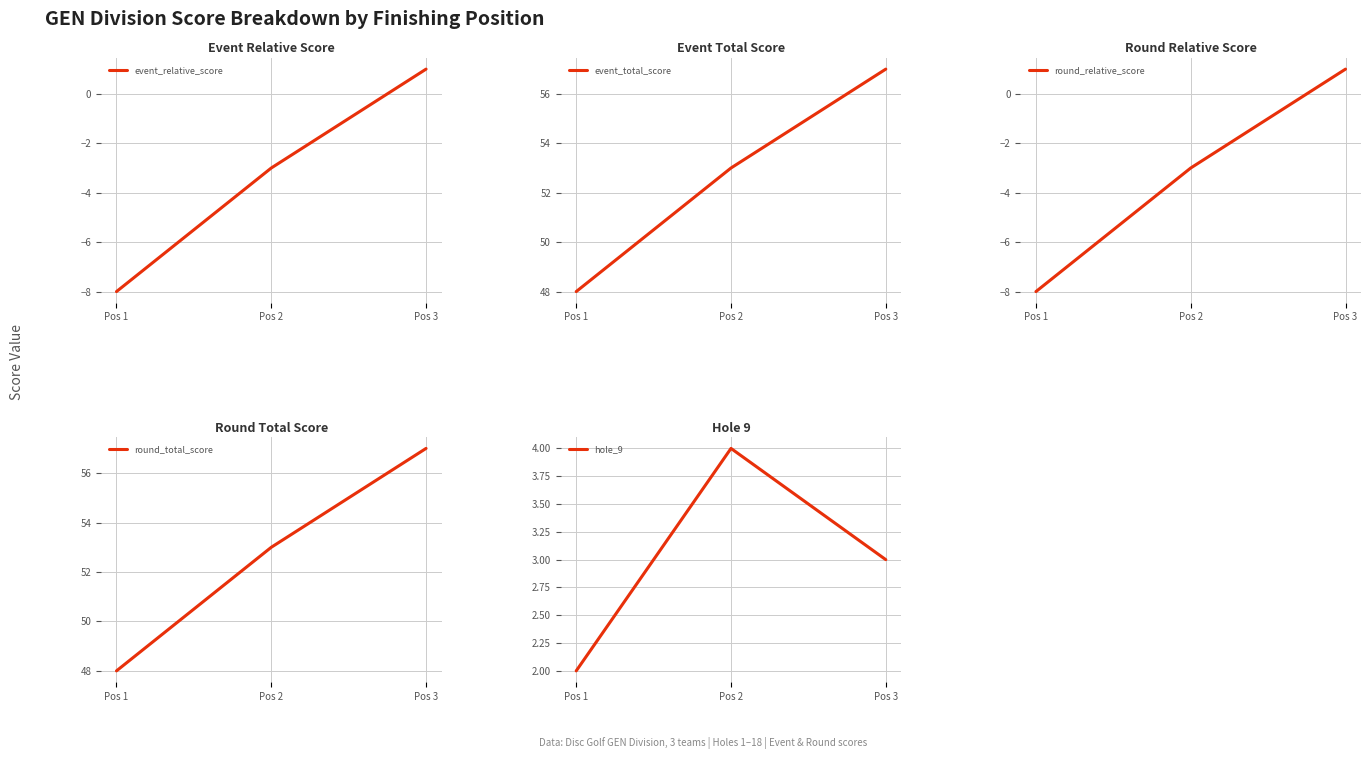

What is the approximate value of event_total_score at Pos 2?

53